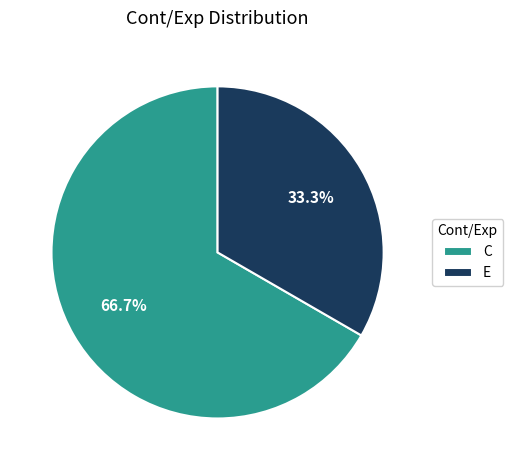

What percentage do E and C together represent?

100.0%